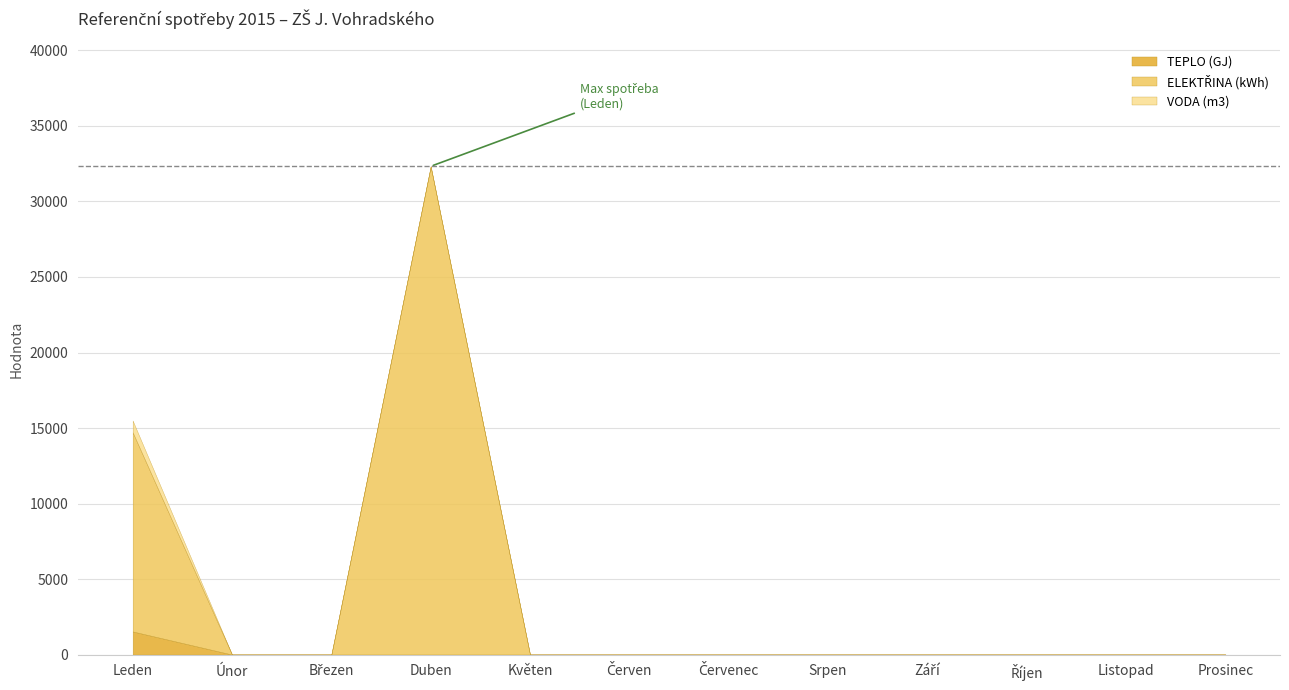

True or false: TEPLO (GJ) has a value of 685.7 at Červenec.

False